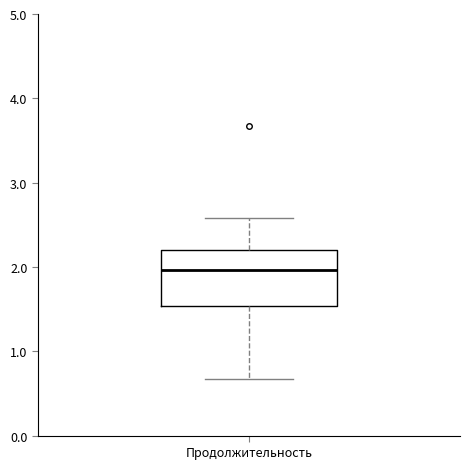

Transcribe this box plot: give where the median line is, the range the box spans, and where the two whiskers end, as read against the y-axis. The values are not printed on the chart, so give them approximately, as read against the axis.

median 2.0, box 1.5 to 2.2, whiskers 0.7 to 2.6